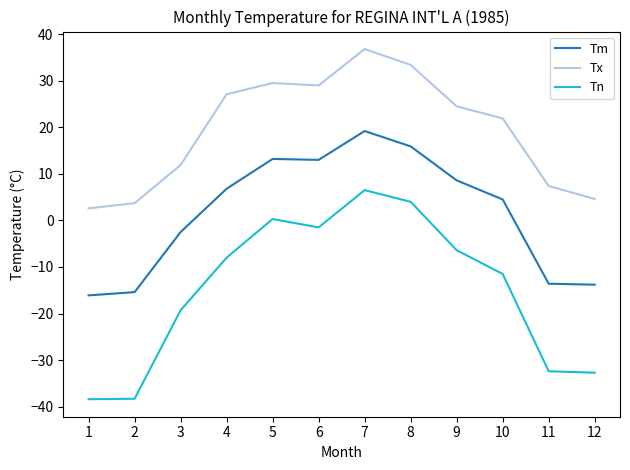

List the series in order of their overall mean, lowest first.

Tn, Tm, Tx